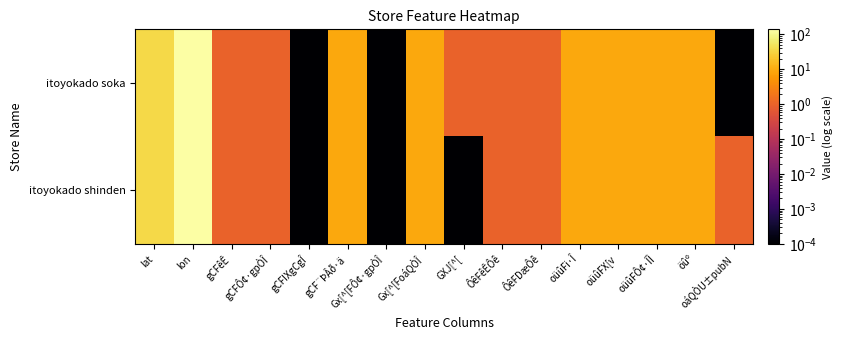

At how many categories does at least one series exceed 48?

1